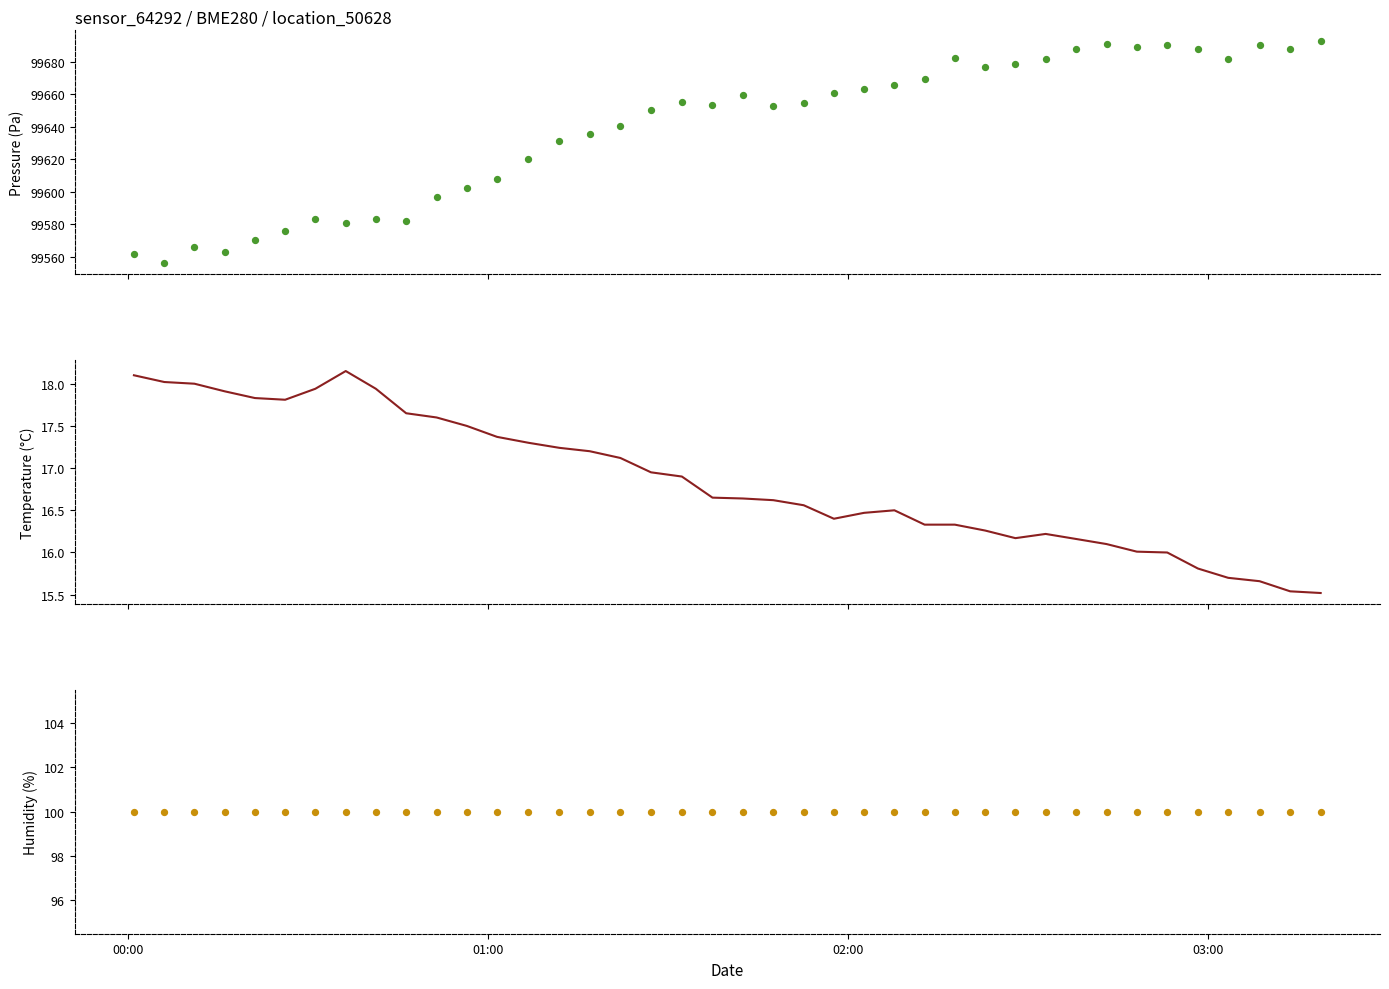

Which series has the widest spread of Y values?

pressure